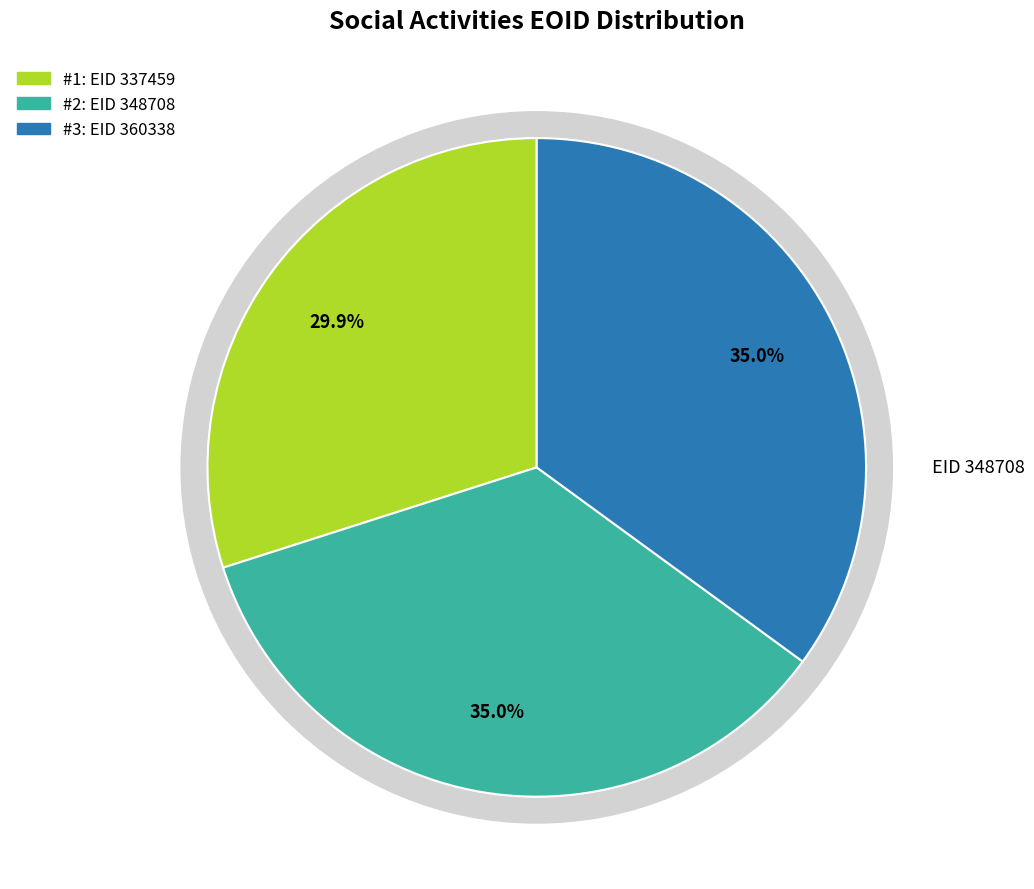

Is there a majority slice in this chart?

No